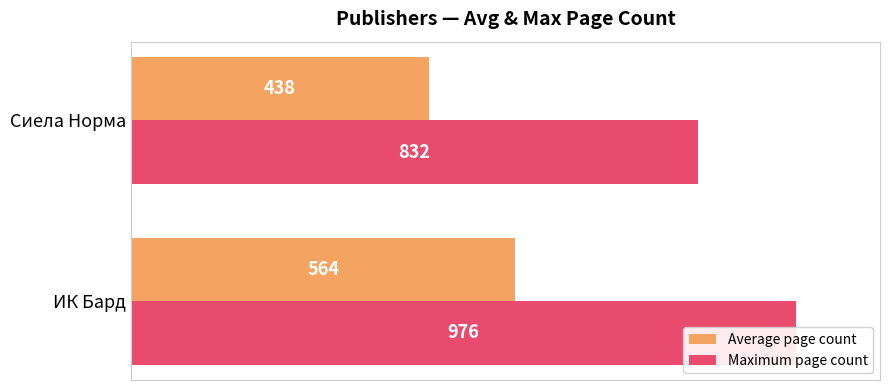

The value of Maximum page count at ИК Бард is 976.0. True or false?

True